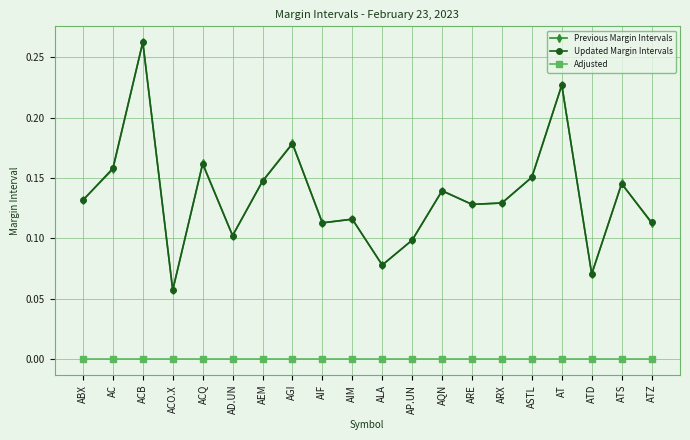

What is the label of the 14th point from the right?

AEM